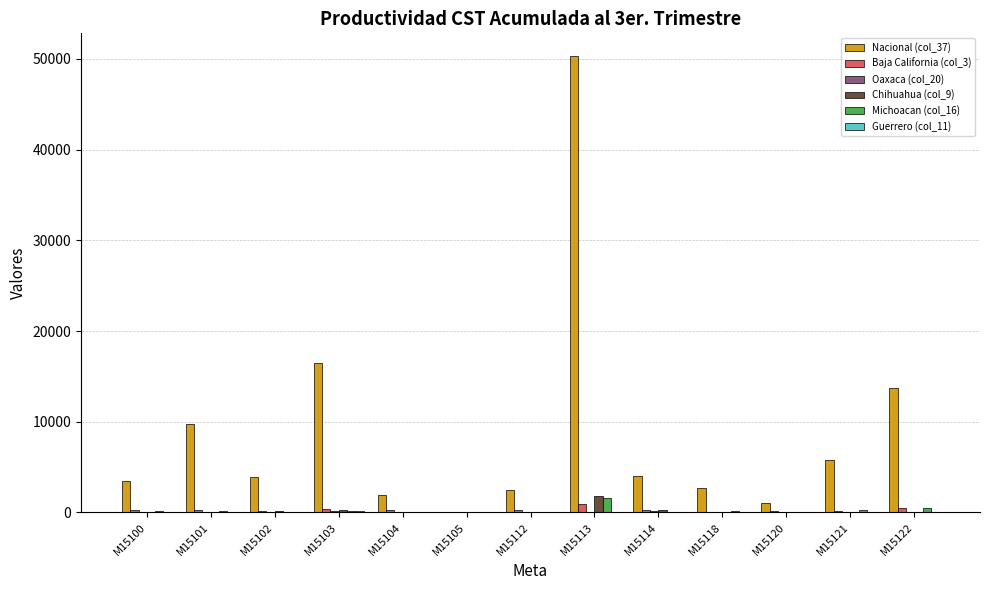

Which series has the largest range (max minus min)?

Nacional (col_37)